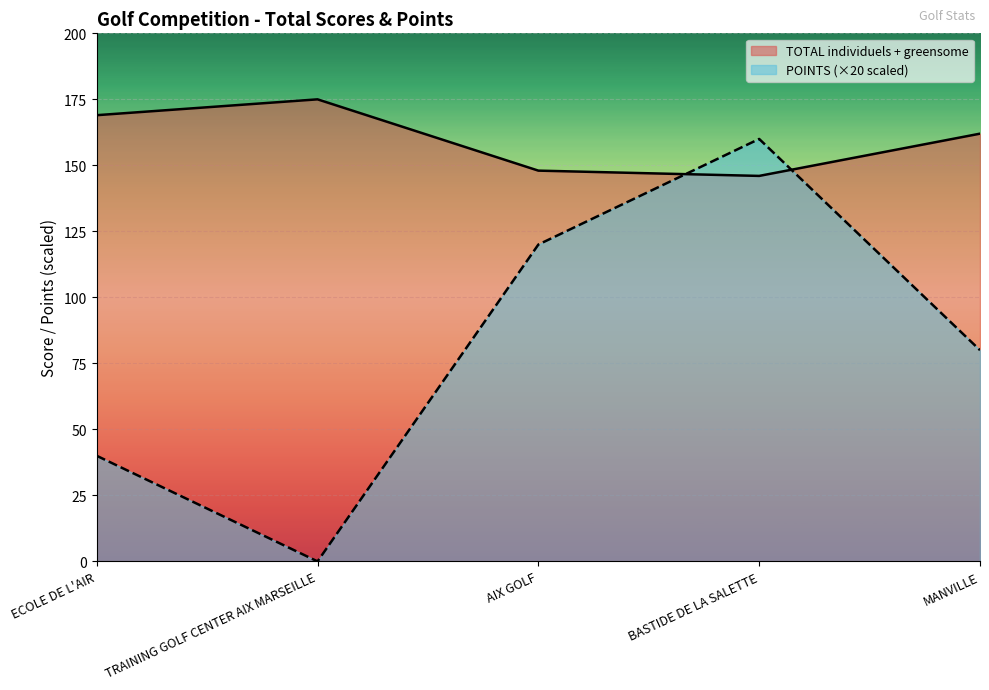

At which category is the sum across all series the highest?

BASTIDE DE LA SALETTE